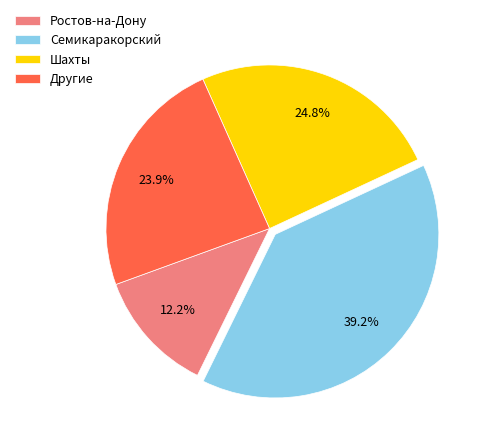

Which slice is the smallest?

Ростов-на-Дону